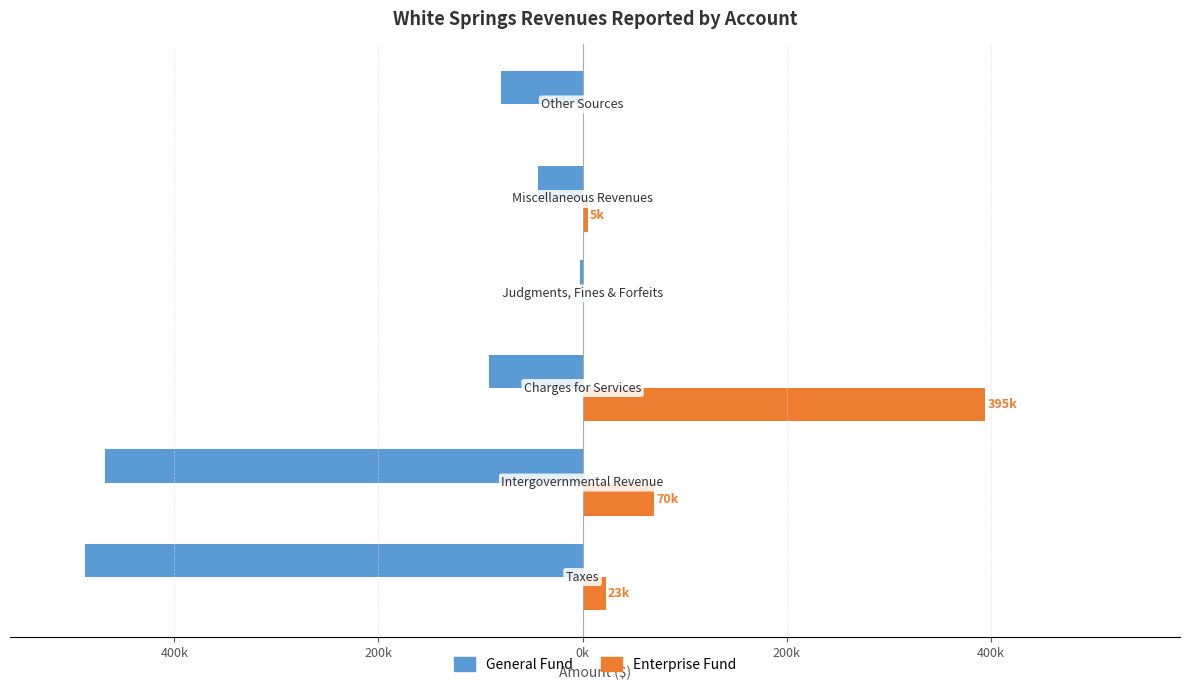

What are all the series names shown in the legend?

General Fund, Enterprise Fund